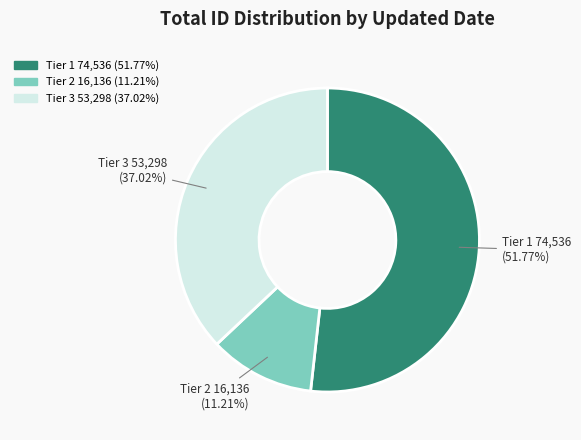

Is there a majority slice in this chart?

Yes